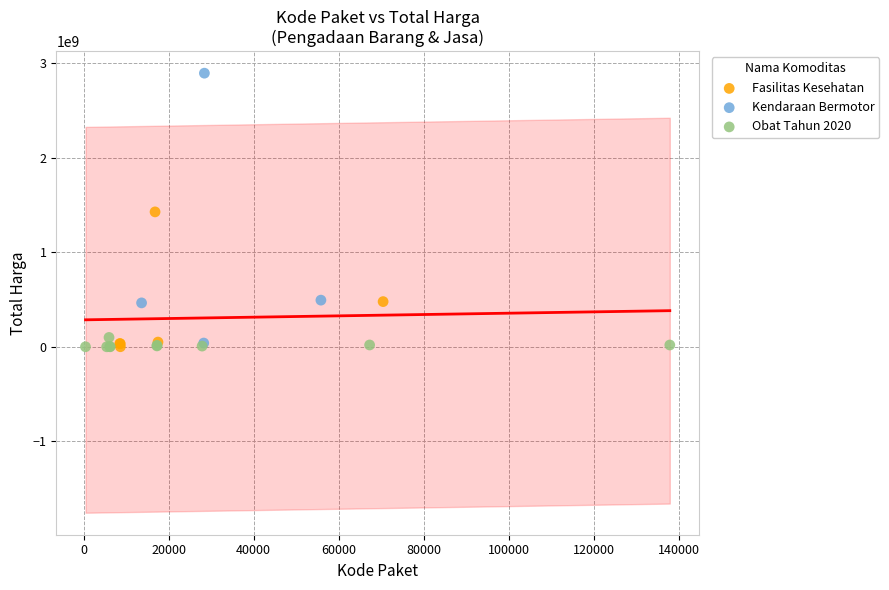

Which series contains the highest Y value?

Kendaraan Bermotor